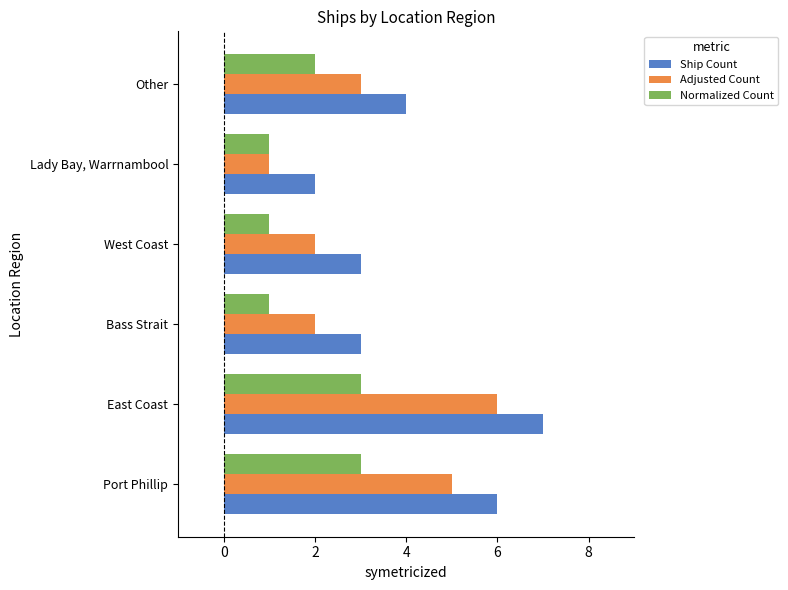

Where is Ship Count nearest to the value 4?

Other